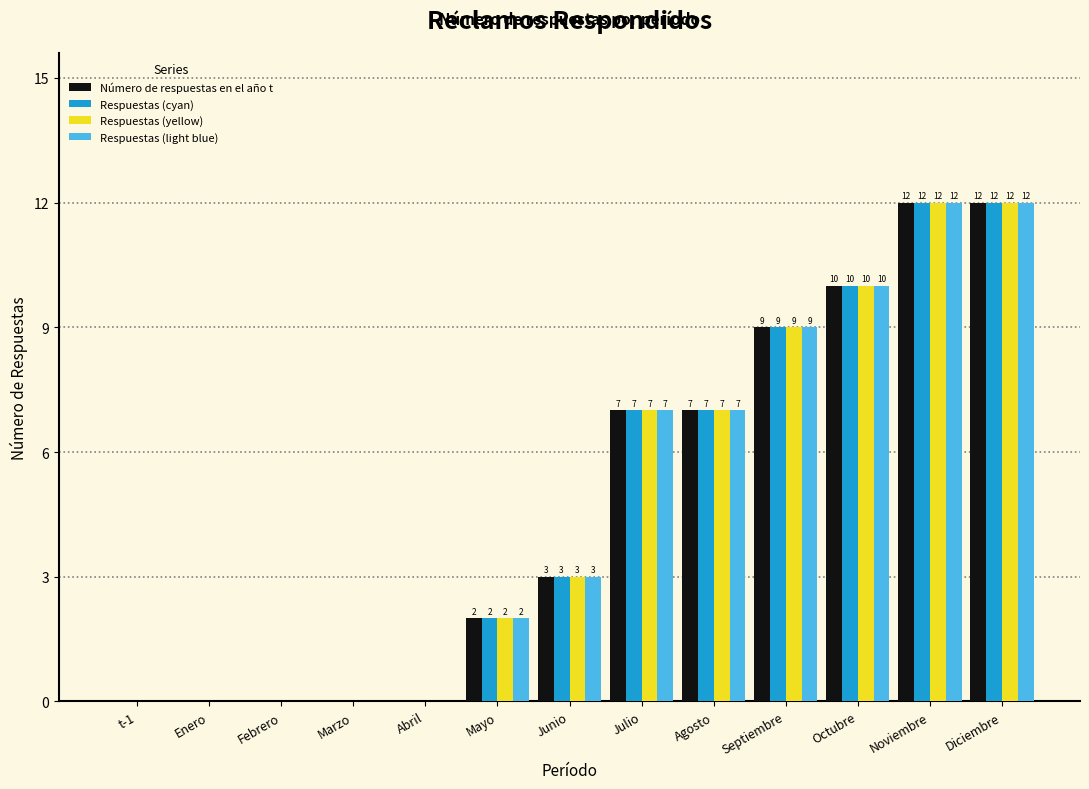

Reading right to left, extract all data points from this chart.

Número de respuestas en el año t: Diciembre=12	Noviembre=12	Octubre=10	Septiembre=9	Agosto=7	Julio=7	Junio=3	Mayo=2	Abril=0	Marzo=0	Febrero=0	Enero=0	t-1=0
Respuestas (cyan): Diciembre=12	Noviembre=12	Octubre=10	Septiembre=9	Agosto=7	Julio=7	Junio=3	Mayo=2	Abril=0	Marzo=0	Febrero=0	Enero=0	t-1=0
Respuestas (yellow): Diciembre=12	Noviembre=12	Octubre=10	Septiembre=9	Agosto=7	Julio=7	Junio=3	Mayo=2	Abril=0	Marzo=0	Febrero=0	Enero=0	t-1=0
Respuestas (light blue): Diciembre=12	Noviembre=12	Octubre=10	Septiembre=9	Agosto=7	Julio=7	Junio=3	Mayo=2	Abril=0	Marzo=0	Febrero=0	Enero=0	t-1=0